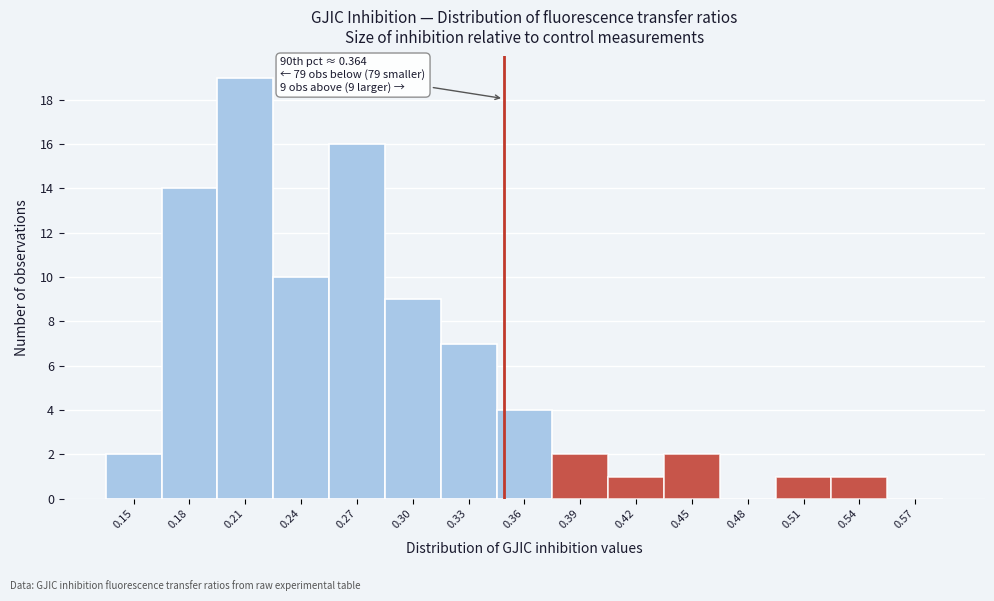

Reading left to right, transcribe all the data shown in this chart.

0.15=2	0.18=14	0.21=19	0.24=10	0.27=16	0.30=9	0.33=7	0.36=4	0.39=2	0.42=1	0.45=2	0.48=0	0.51=1	0.54=1	0.57=0